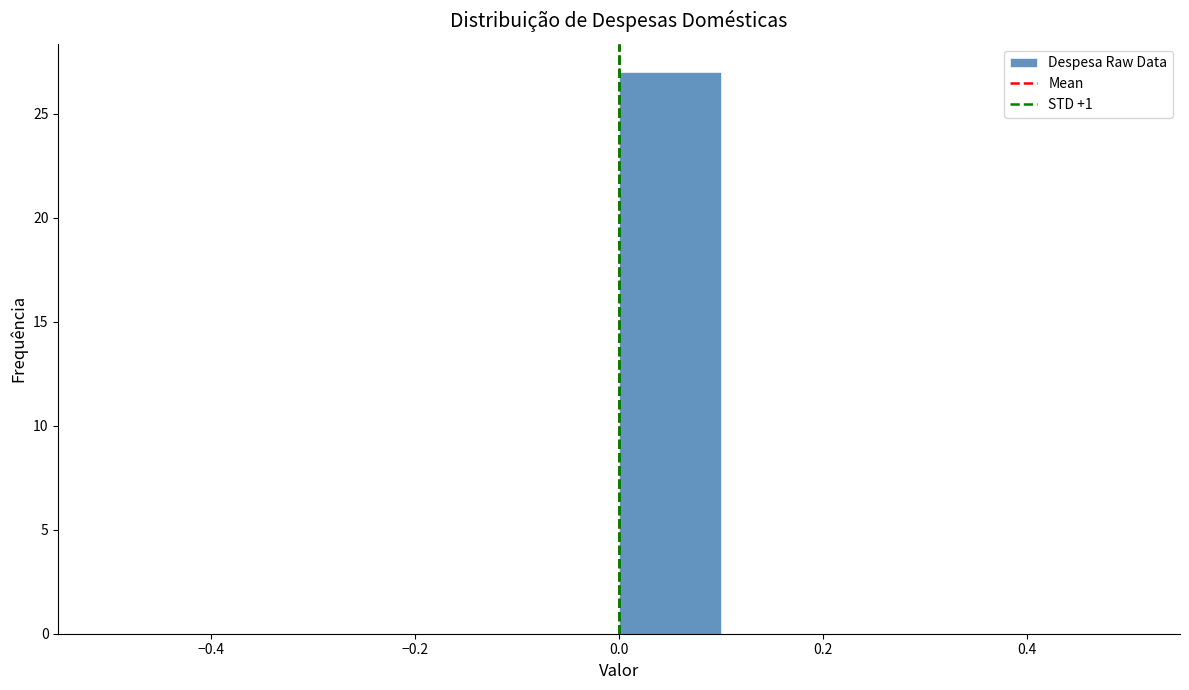

Reading left to right, list every bar in this chart as the range it spans on the x-axis followed by its height. The values are not printed on the chart, so give them approximately, as read against the axis.

-0.5 to -0.4: 0
-0.4 to -0.3: 0
-0.3 to -0.2: 0
-0.2 to -0.1: 0
-0.1 to 0.0: 0
0.0 to 0.1: 27
0.1 to 0.2: 0
0.2 to 0.3: 0
0.3 to 0.4: 0
0.4 to 0.5: 0